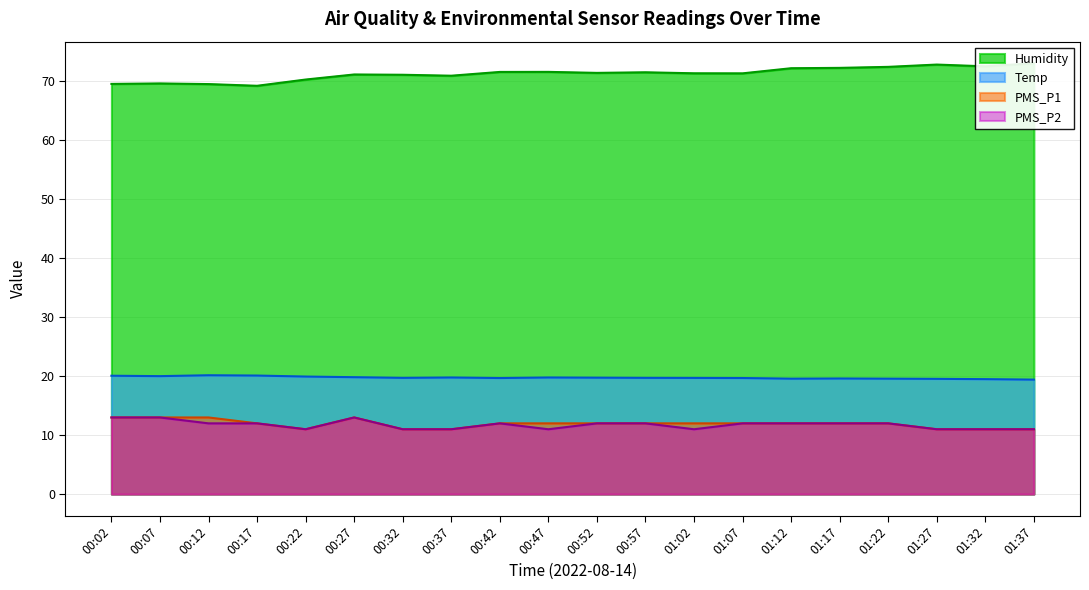

True or false: PMS_P1 and Temp intersect in this chart.

False